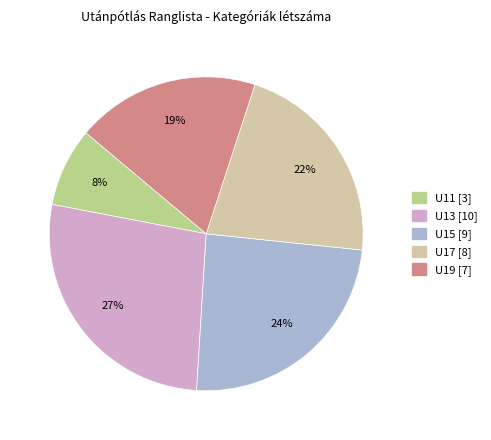

What is the ratio of the value at U19 to the value at U17?

0.9